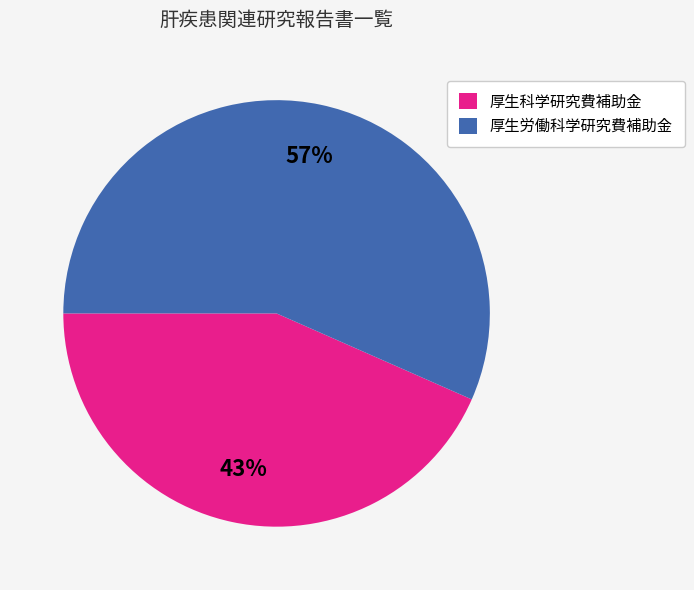

Combined, do 厚生労働科学研究費補助金 and 厚生科学研究費補助金 account for over 50%?

Yes